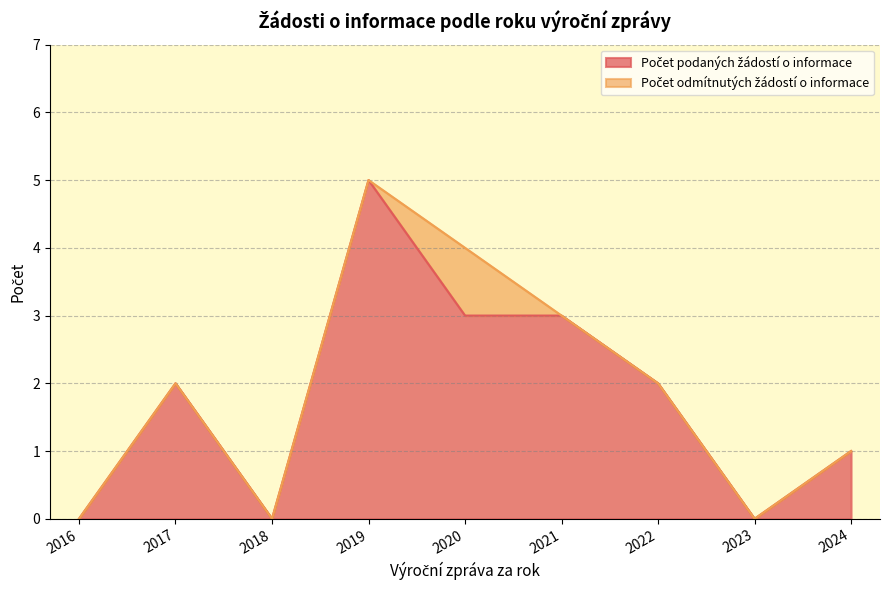

Rank the series at 2019 from highest to lowest value.

Počet podaných žádostí o informace, Počet odmítnutých žádostí o informace